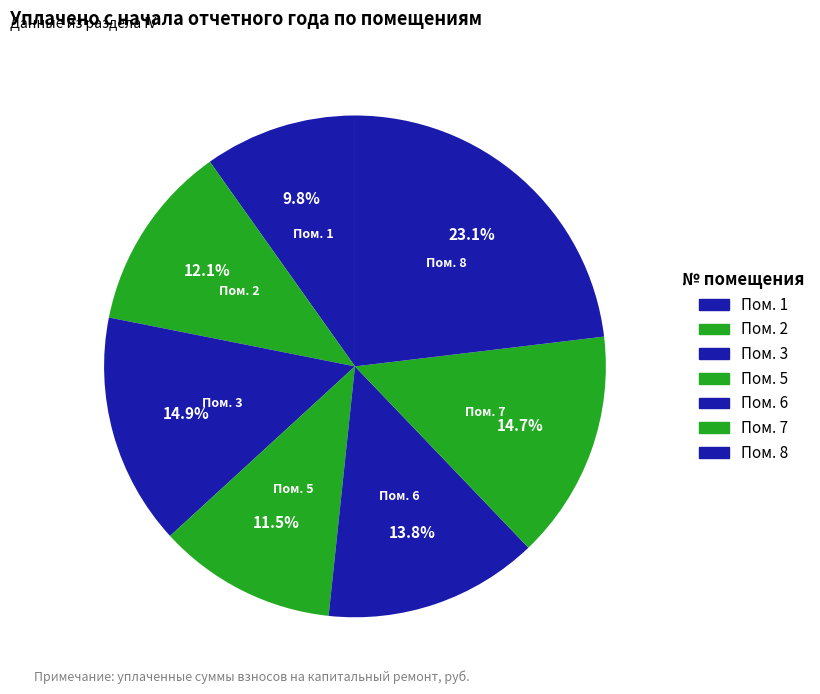

Count the number of slices in the pie.

7